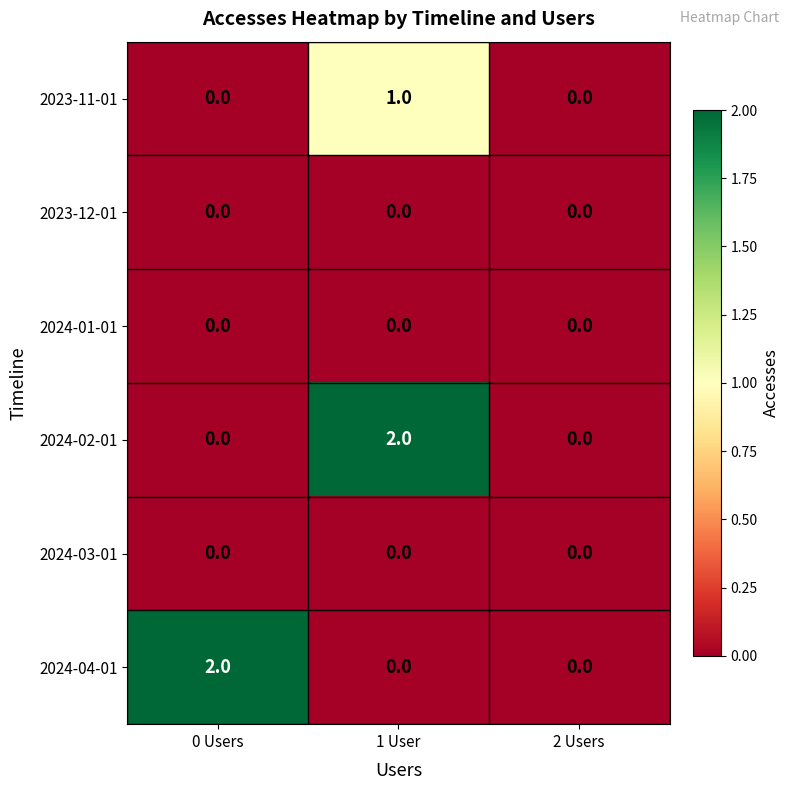

Reading left to right, transcribe all the data shown in this chart.

2023-11-01: 0 Users=0	1 User=1	2 Users=0
2023-12-01: 0 Users=0	1 User=0	2 Users=0
2024-01-01: 0 Users=0	1 User=0	2 Users=0
2024-02-01: 0 Users=0	1 User=2	2 Users=0
2024-03-01: 0 Users=0	1 User=0	2 Users=0
2024-04-01: 0 Users=2	1 User=0	2 Users=0